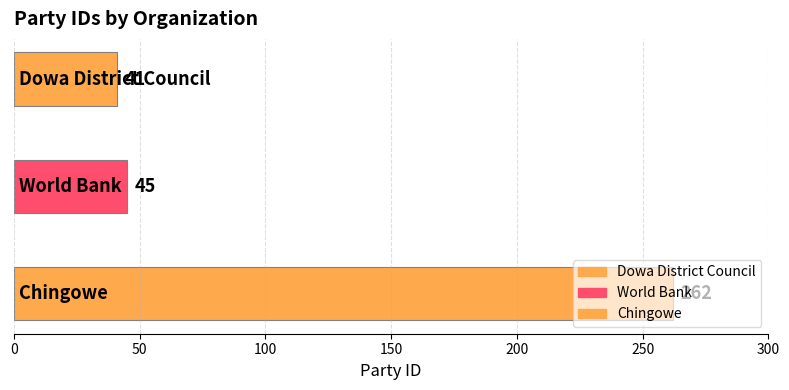

The value at Chingowe is 411. True or false?

False